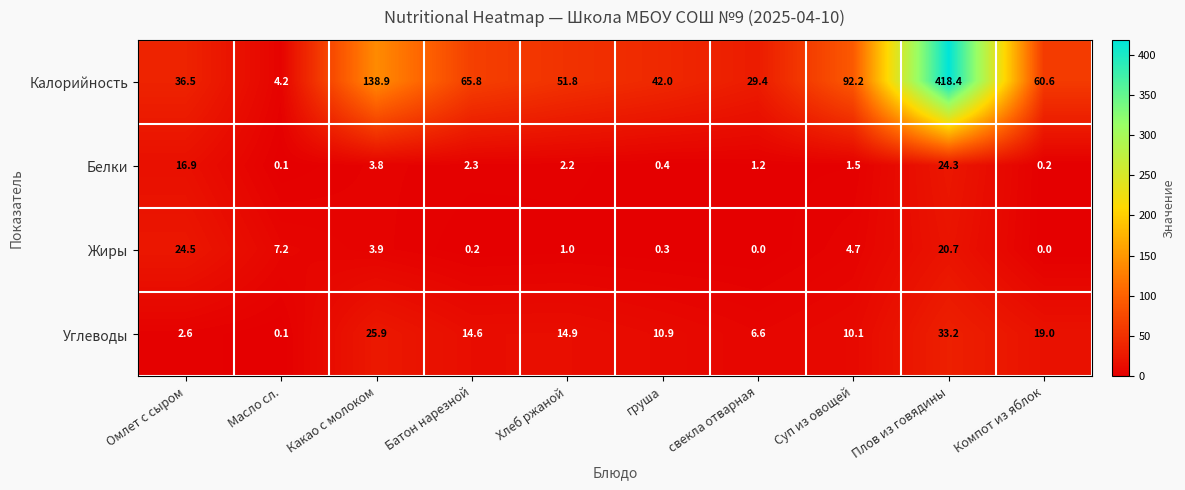

What value does the Углеводы series have at груша?

10.9